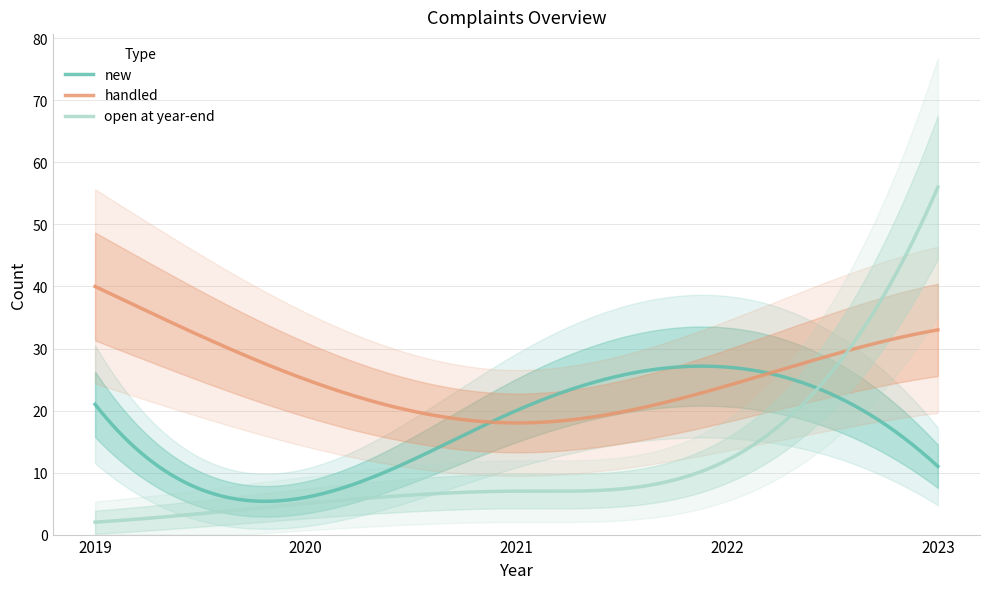

What is the minimum value shown in the chart?

2